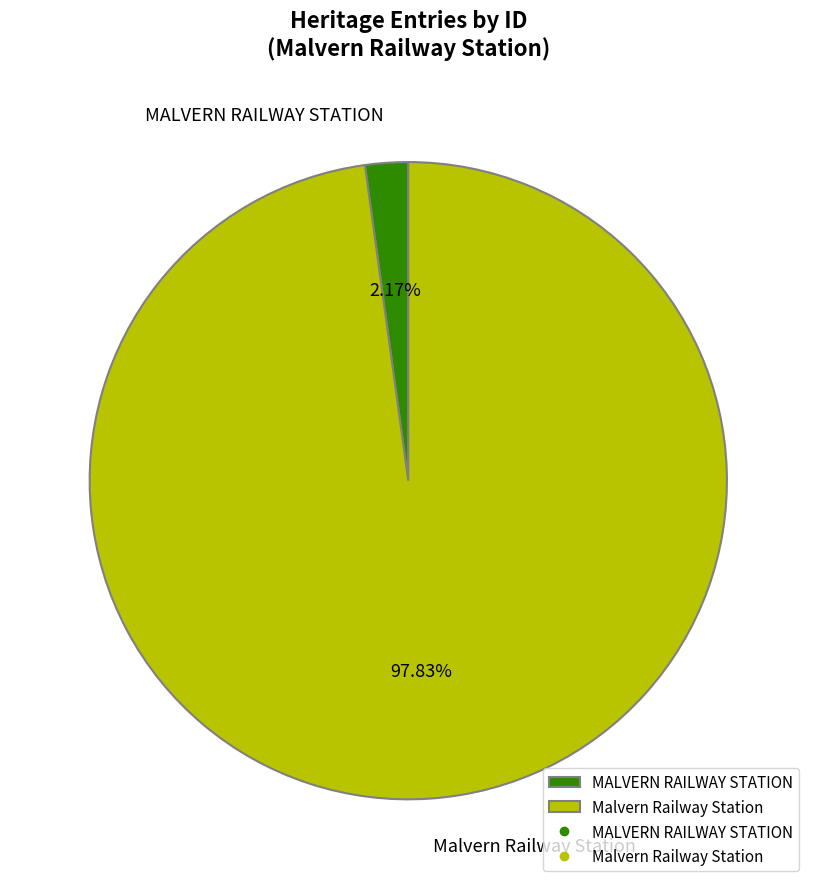

Between Malvern Railway Station and MALVERN RAILWAY STATION, which is larger?

Malvern Railway Station